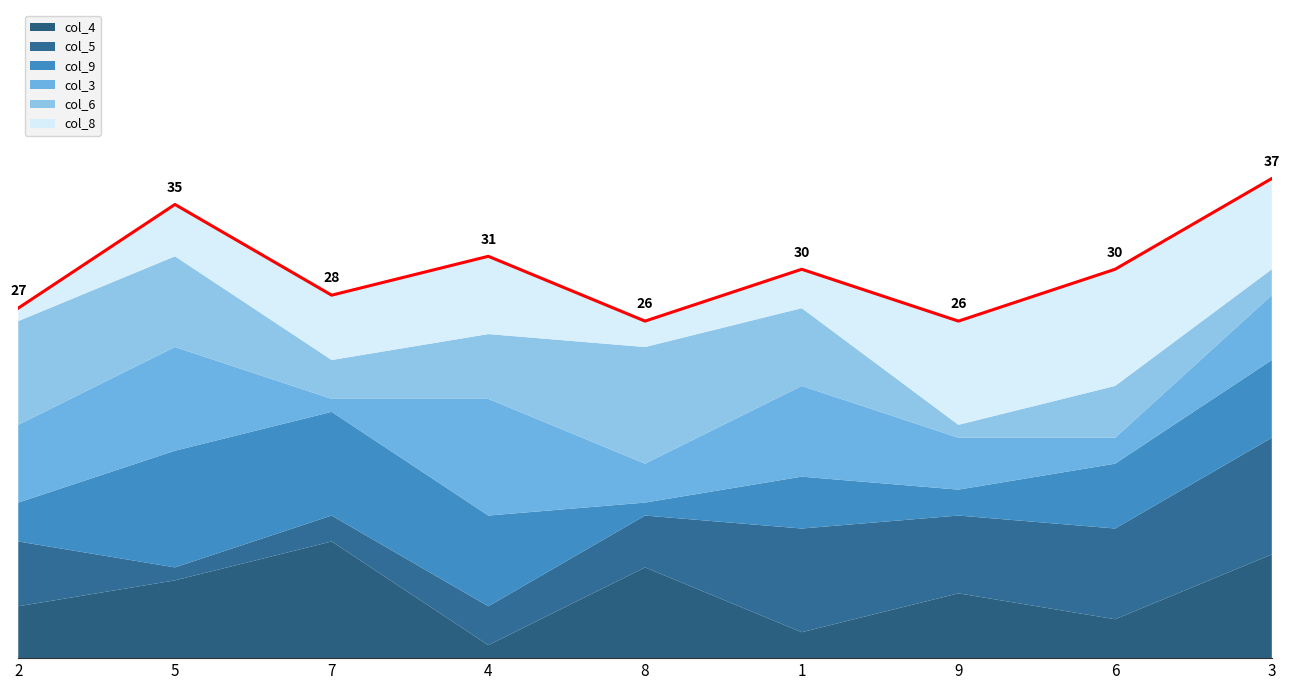

Reading left to right, what are all the values shown in this chart?

col_4: 4	6	9	1	7	2	5	3	8
col_5: 5	1	2	3	4	8	6	7	9
col_9: 3	9	8	7	1	4	2	5	6
col_3: 6	8	1	9	3	7	4	2	5
col_6: 8	7	3	5	9	6	1	4	2
col_8: 1	4	5	6	2	3	8	9	7